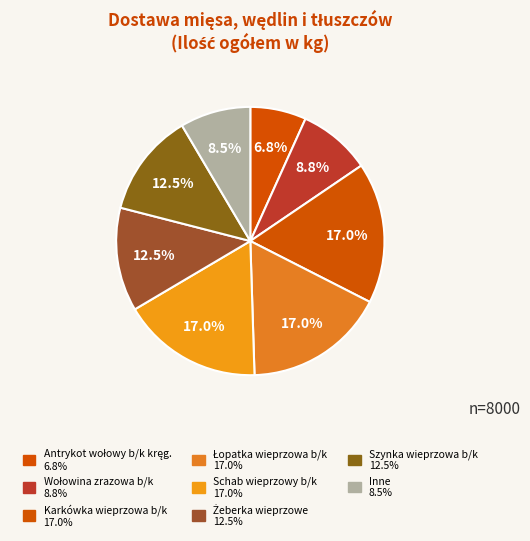

How many slices are in this pie chart?

8